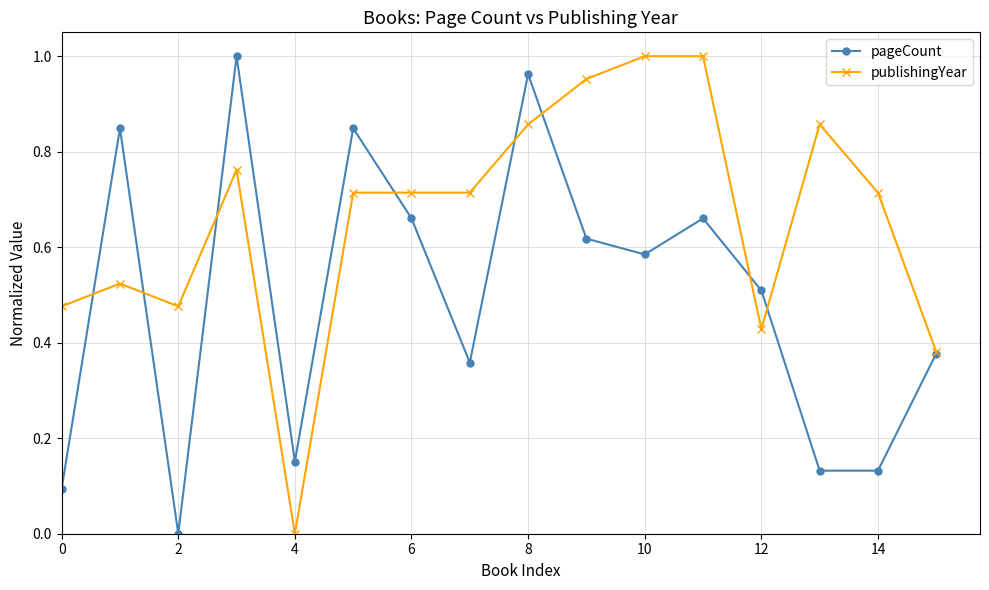

True or false: publishingYear has more than 2 points higher than both neighbors.

True